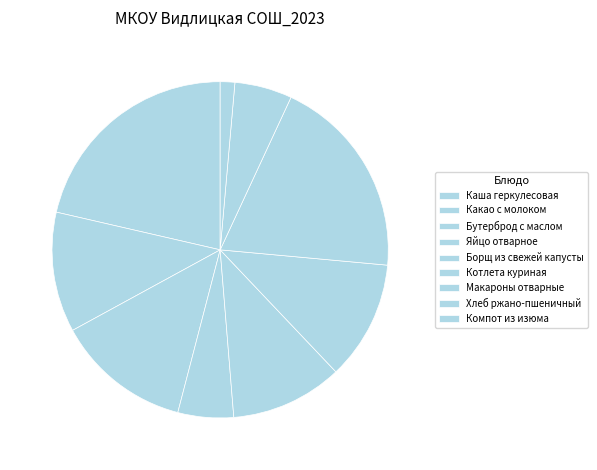

What percentage do Какао с молоком and Хлеб ржано-пшеничный together represent?

17.1%